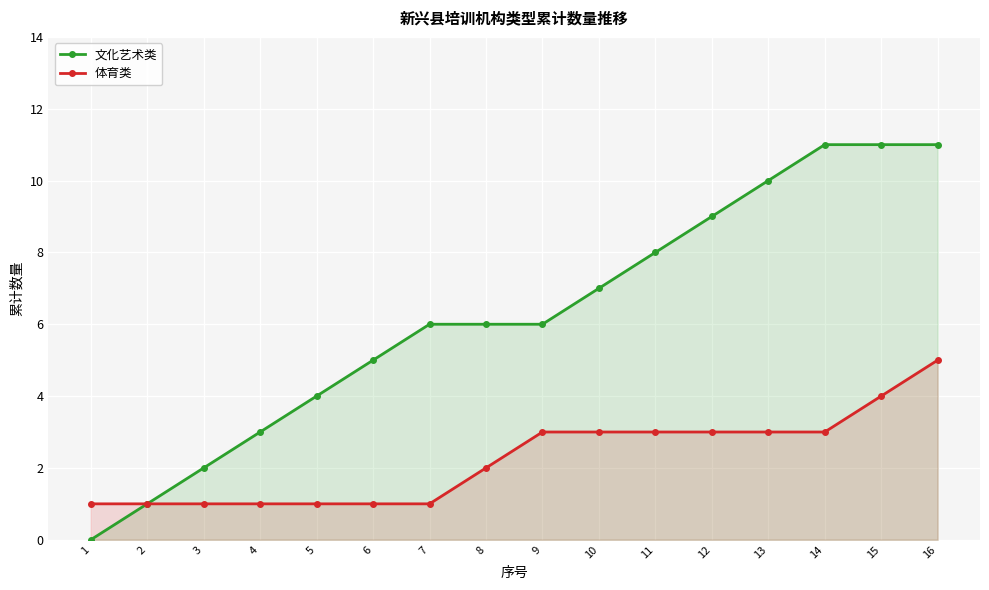

List the series in order of their peak value, lowest first.

体育类, 文化艺术类